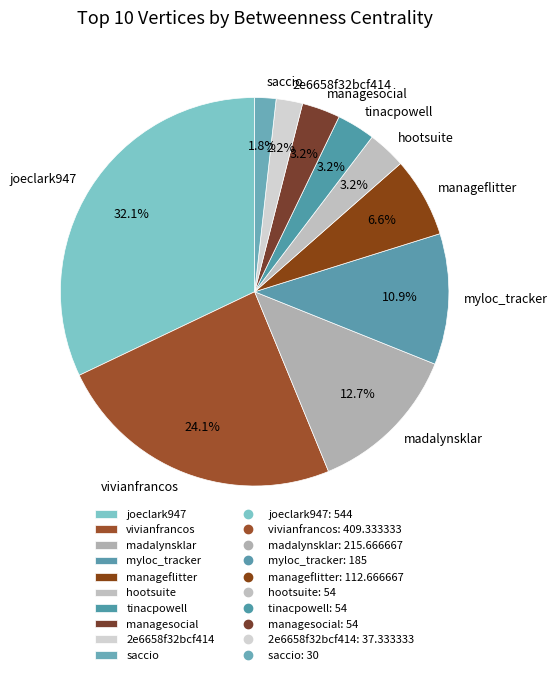

Does any single category account for the majority?

No